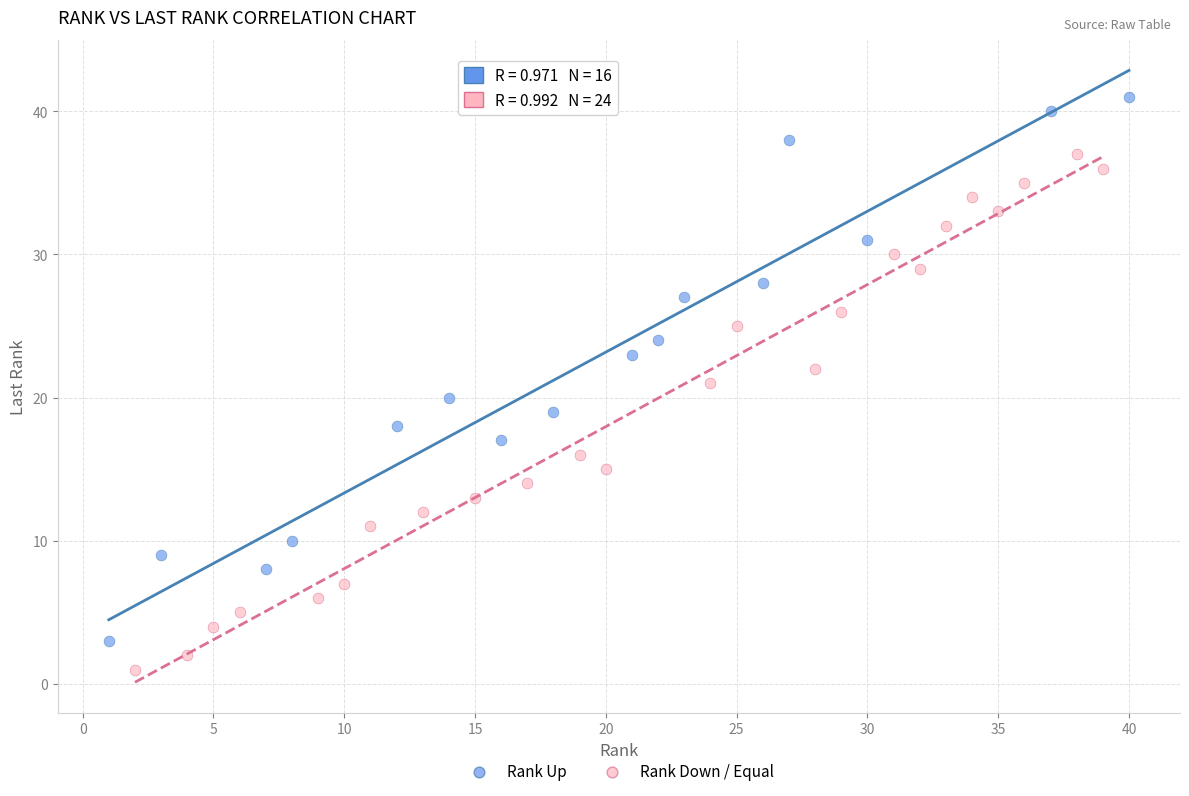

Which series has the largest Y range (max minus min)?

Rank Up